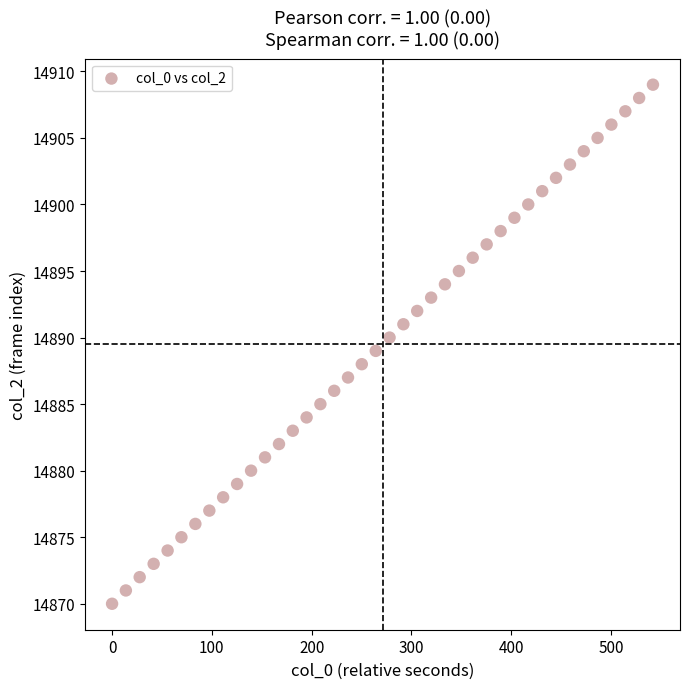

What is the range of Y values (max minus min)?

39